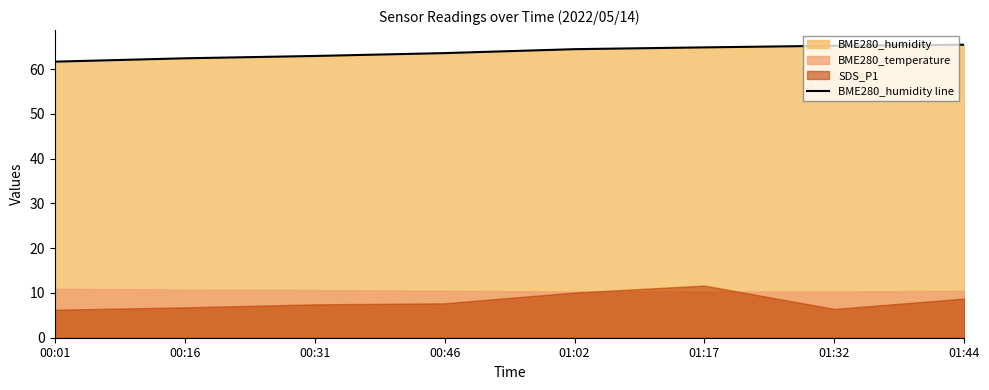

What is the label of the 1st point from the left?

00:01